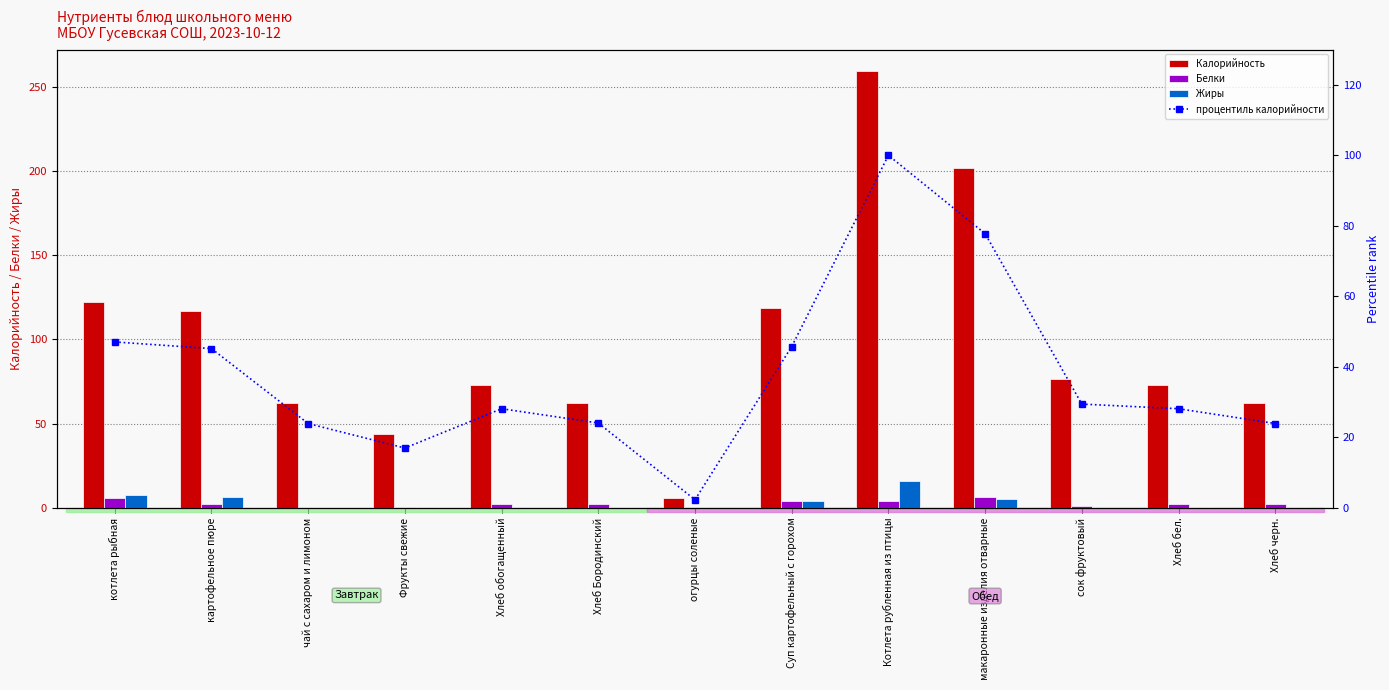

Between огурцы соленые and Хлеб Бородинский, which is larger?

Хлеб Бородинский